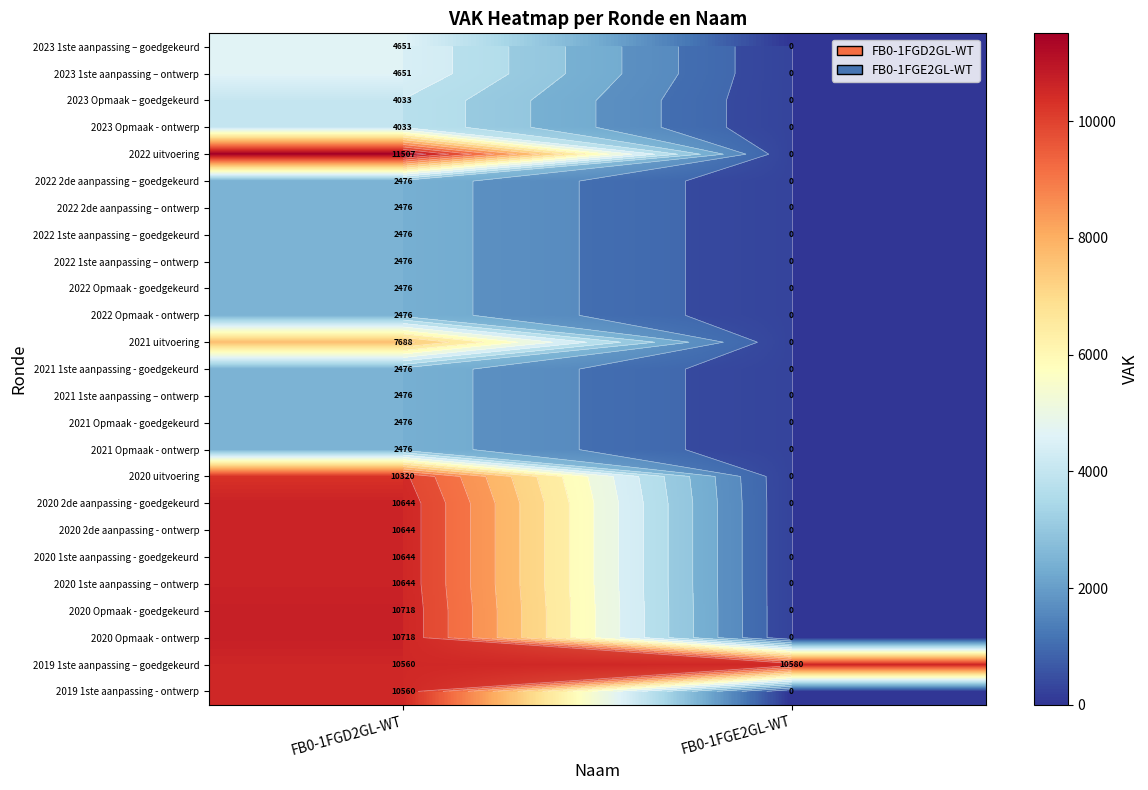

The value of 2023 Opmaak - ontwerp at FB0-1FGE2GL-WT is -1664. True or false?

False